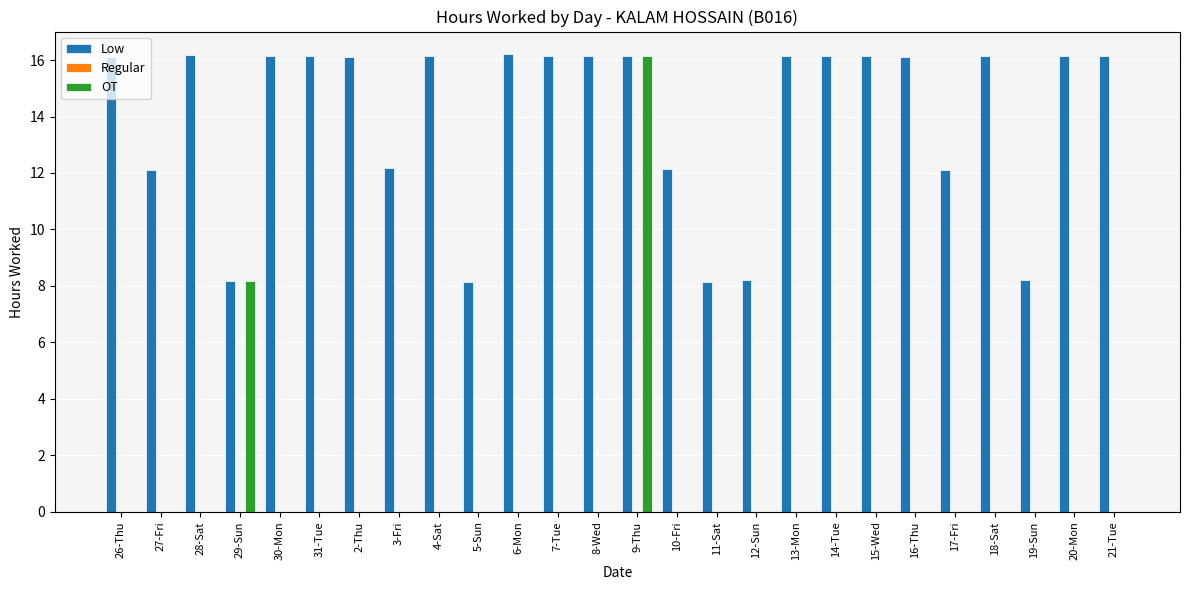

Between 30-Mon and 12-Sun, which series saw the biggest shift?

Low